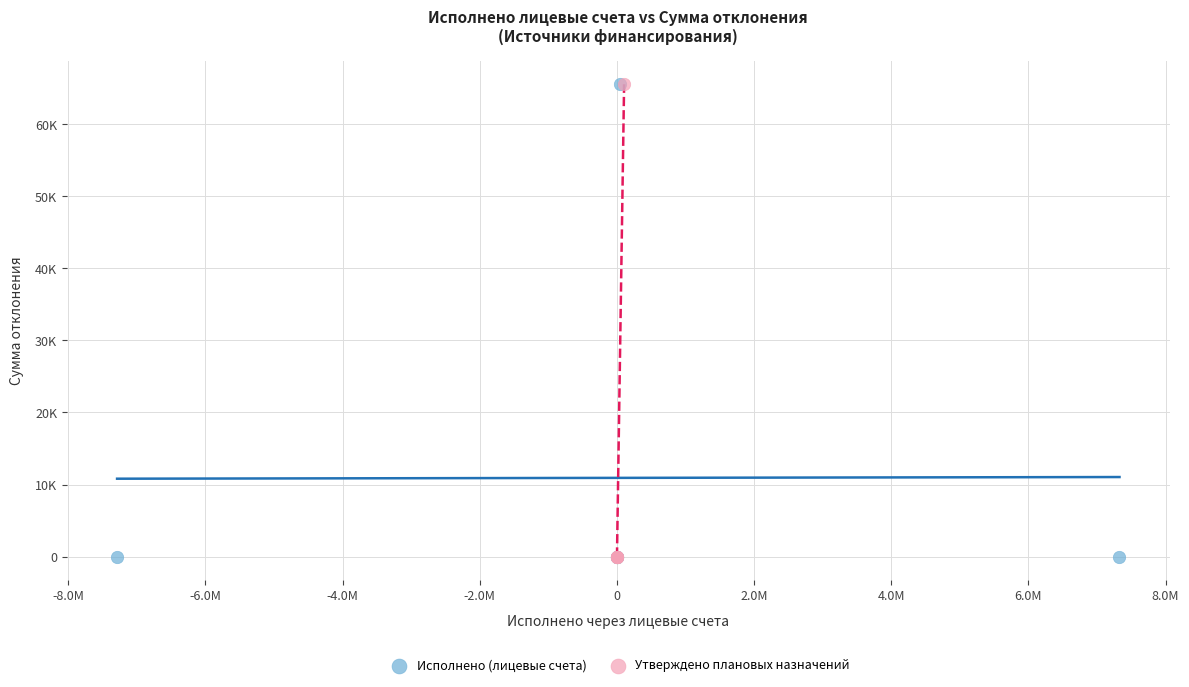

What are all the series names shown in the legend?

Исполнено (лицевые счета), Утверждено плановых назначений